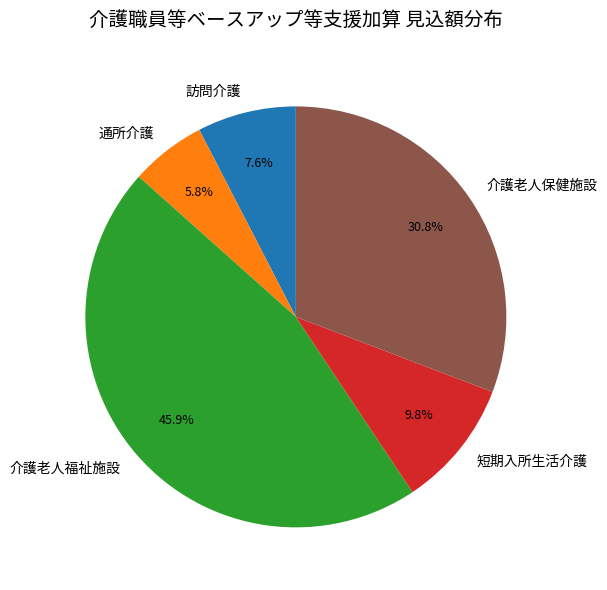

Is there any slice that represents more than half of the pie?

No